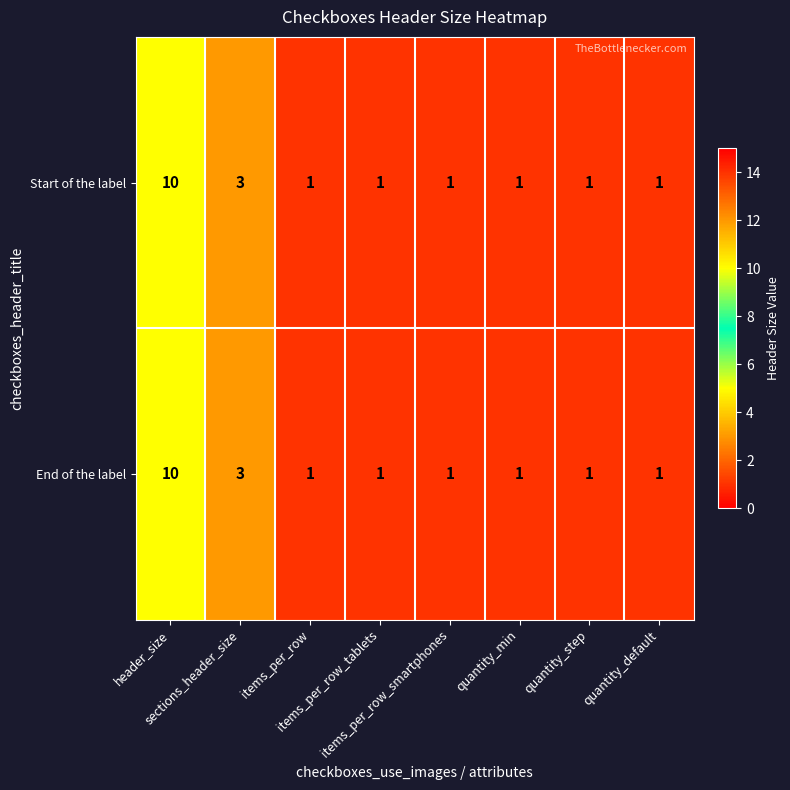

Count the Start of the label values in the range 1 to 3.

7